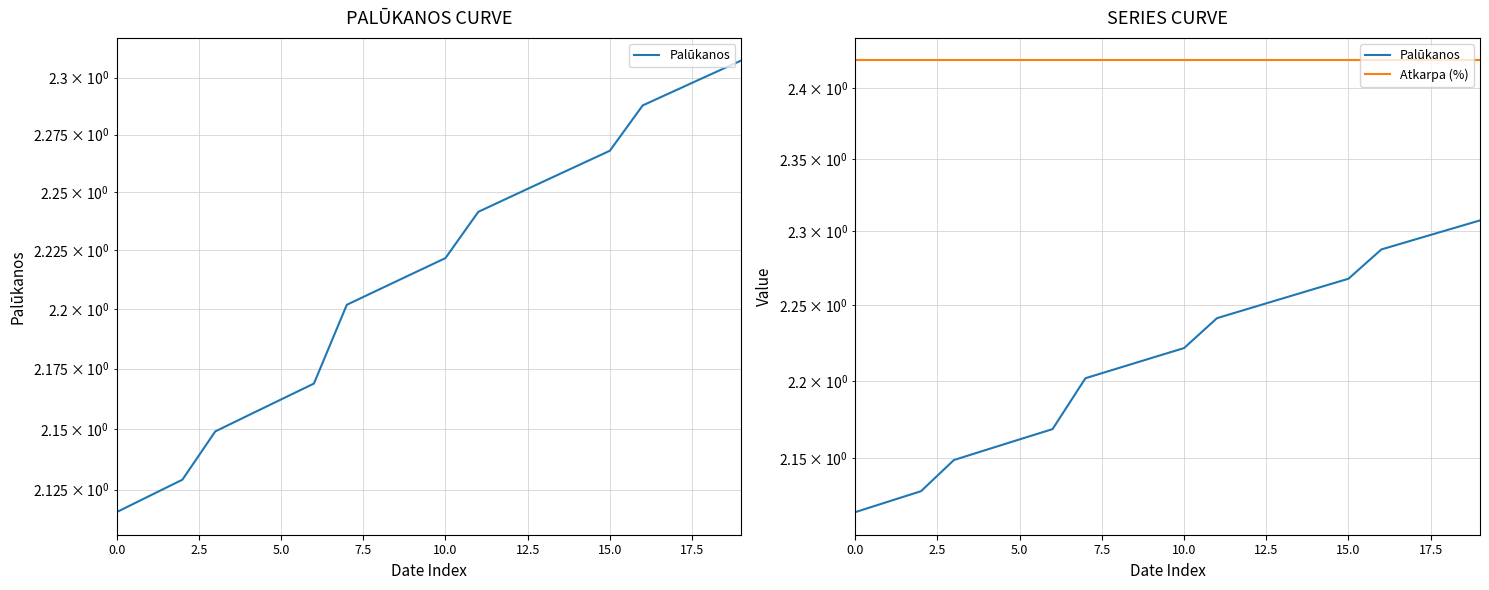

Is the value of Palūkanos at 17 greater than the value of Atkarpa (%) at 16?

No